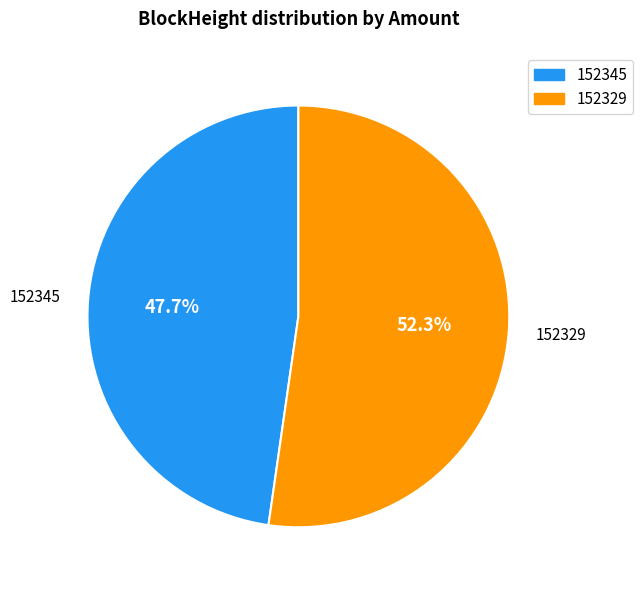

Does 152345 account for over 50% of the chart?

No